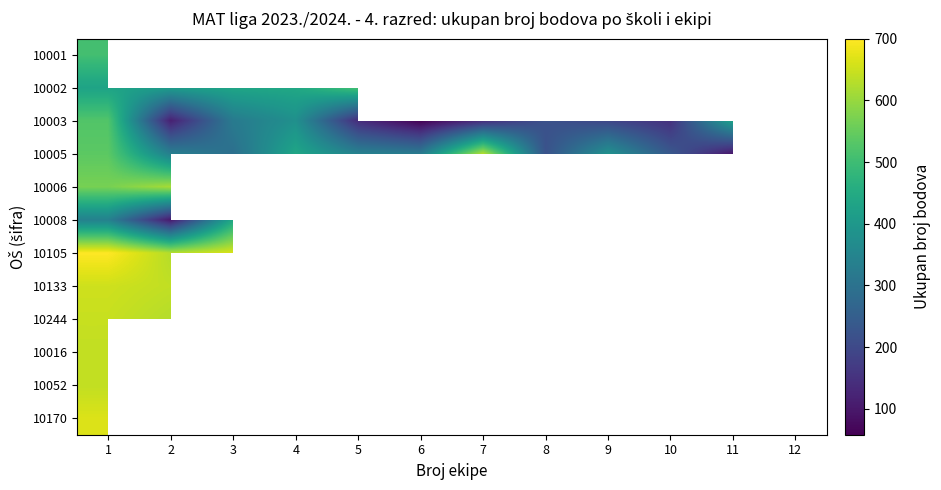

At which label is 10008 closest to 270?

1